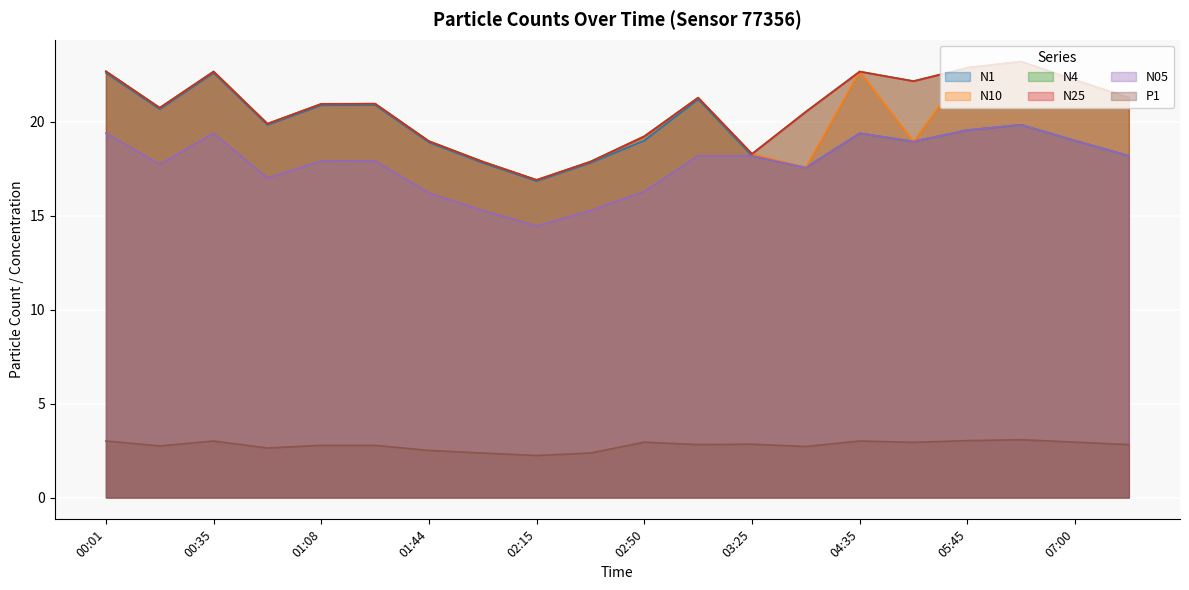

Which series has the largest range (max minus min)?

N4